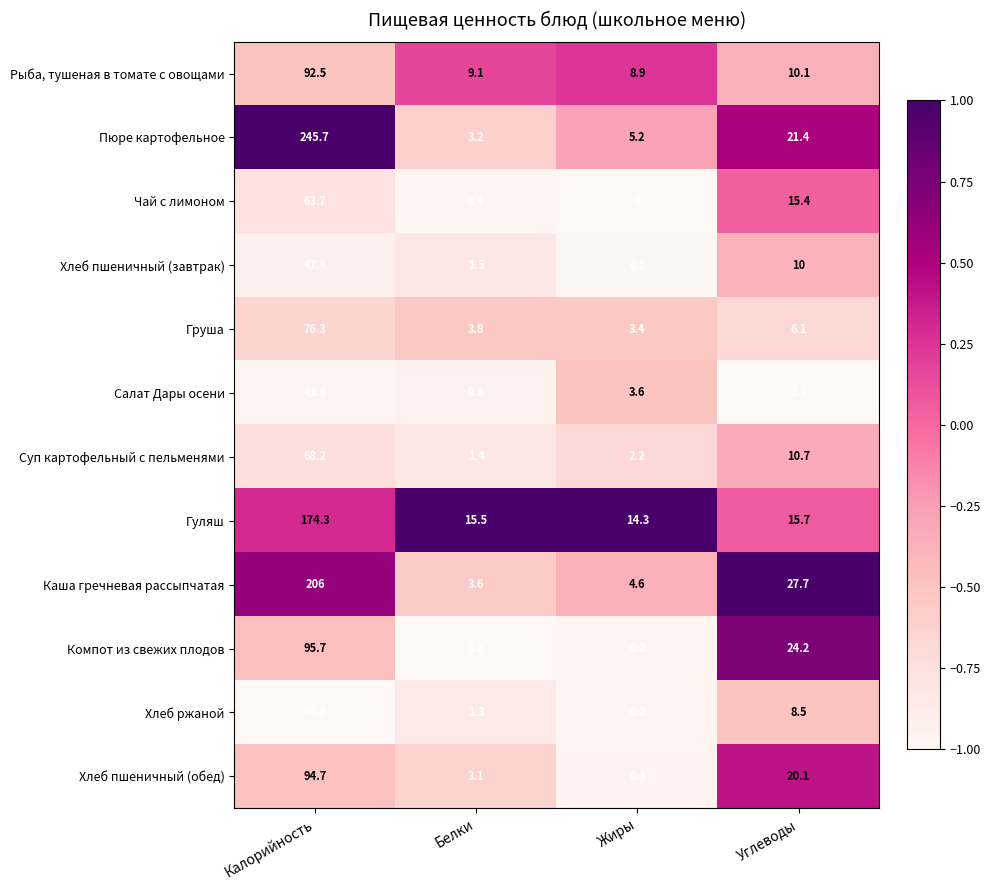

What is the total value across all series at Жиры?

43.0